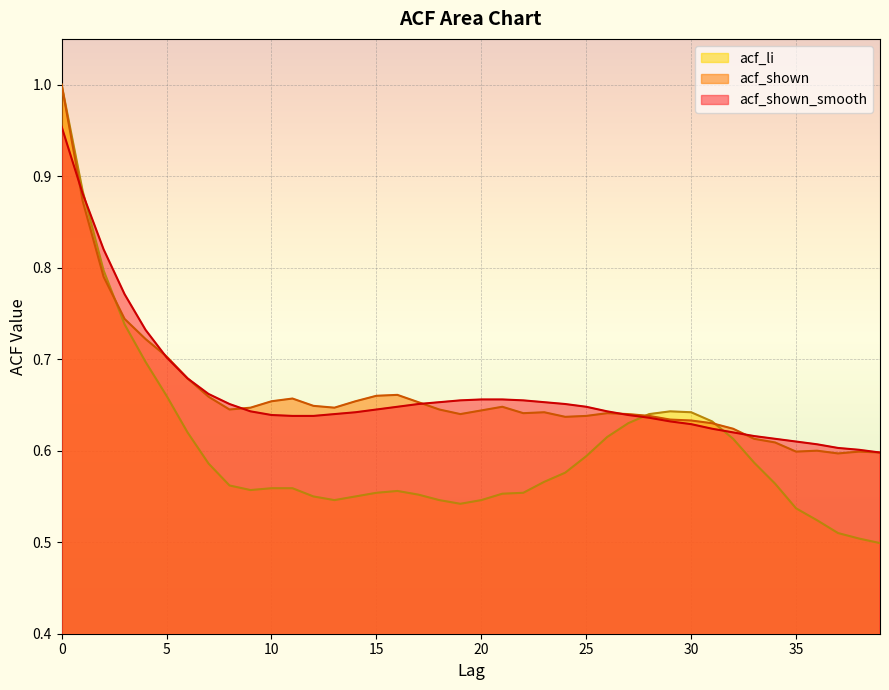

What value does the acf_li series have at 15?

0.6